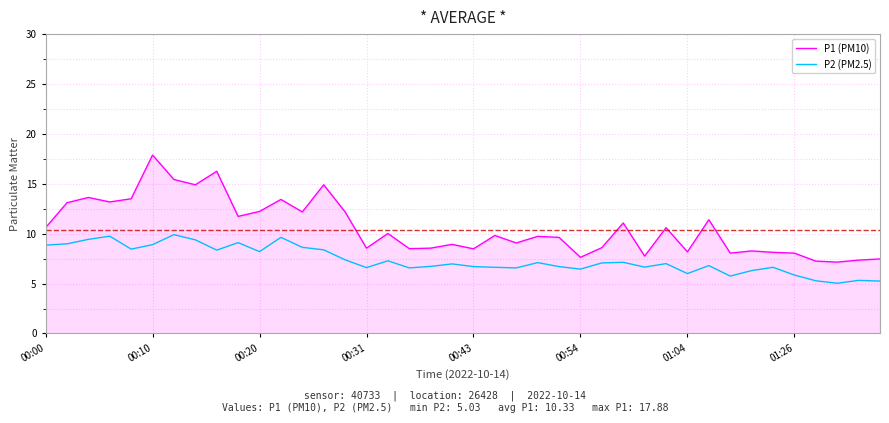

True or false: P1 (PM10) and P2 (PM2.5) intersect in this chart.

False